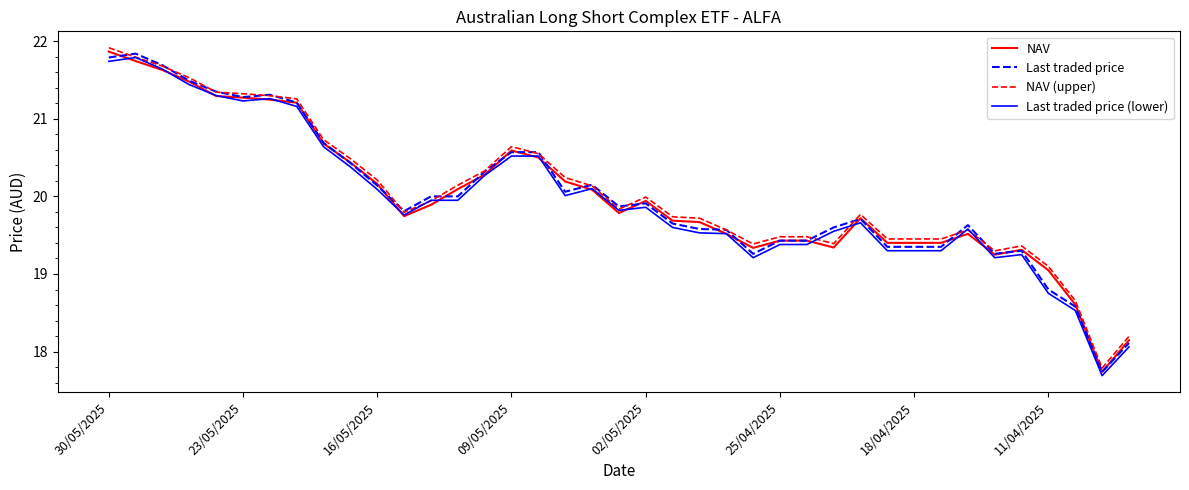

True or false: Last traded price and Last traded price (lower) intersect in this chart.

False